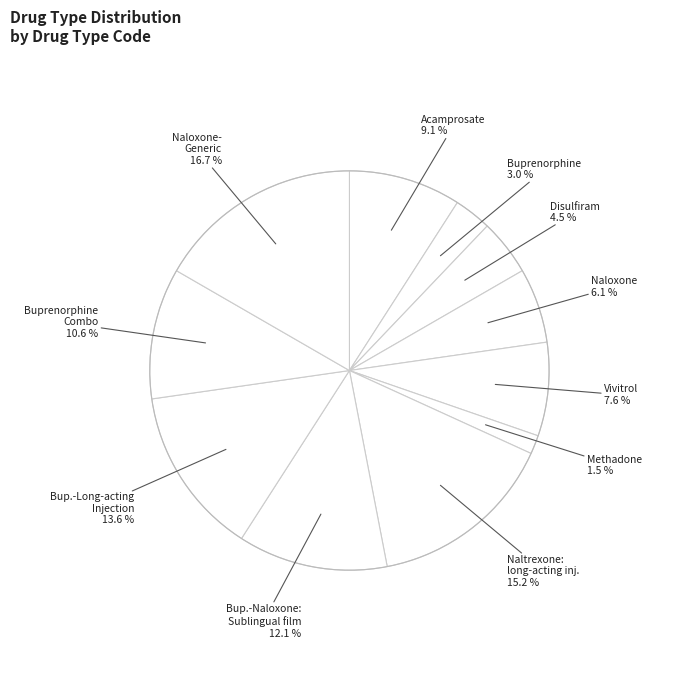

Count the number of slices in the pie.

11